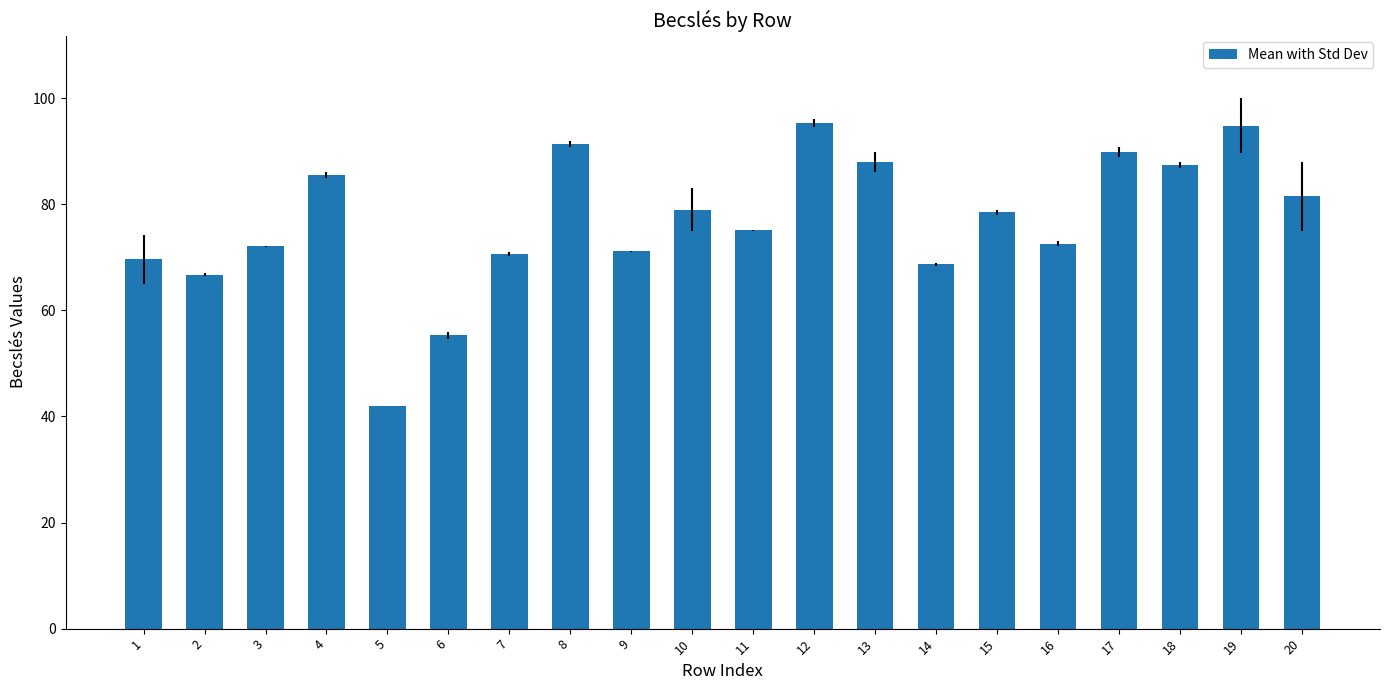

At which label does the data first exceed 78?

4